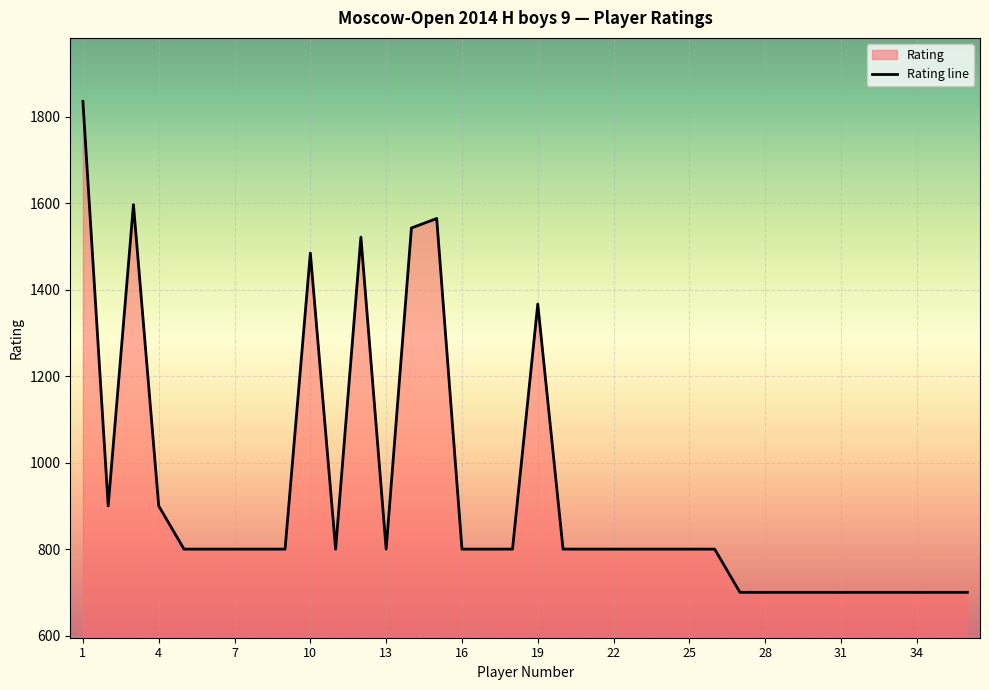

Where does the data first go above 800?

1